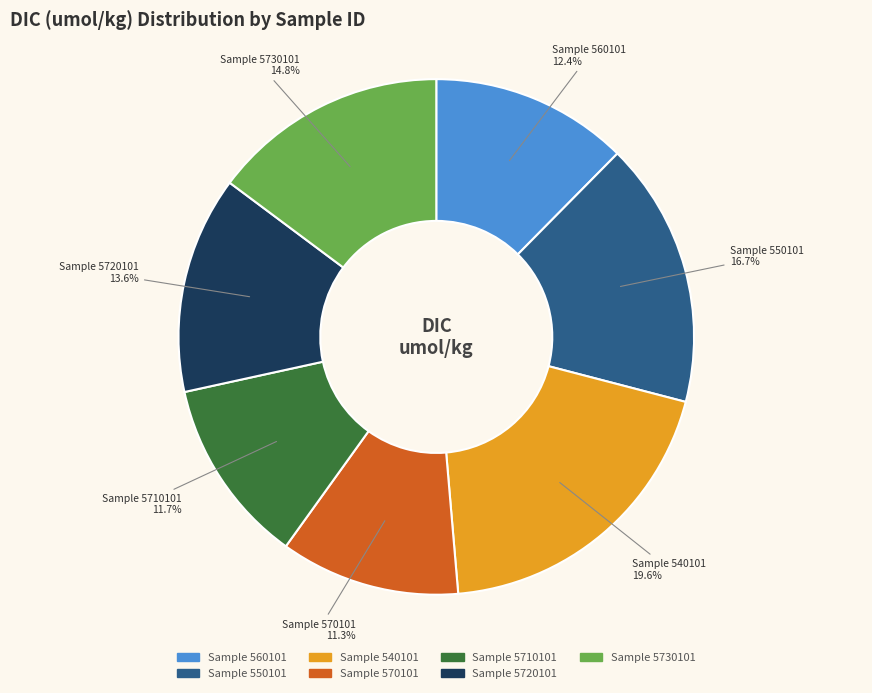

How much of the chart is everything except Sample 560101?

87.6%